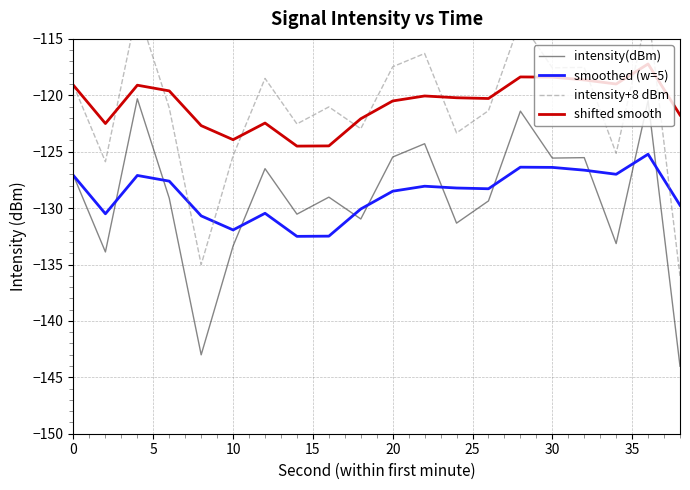

True or false: shifted smooth and intensity(dBm) intersect in this chart.

False